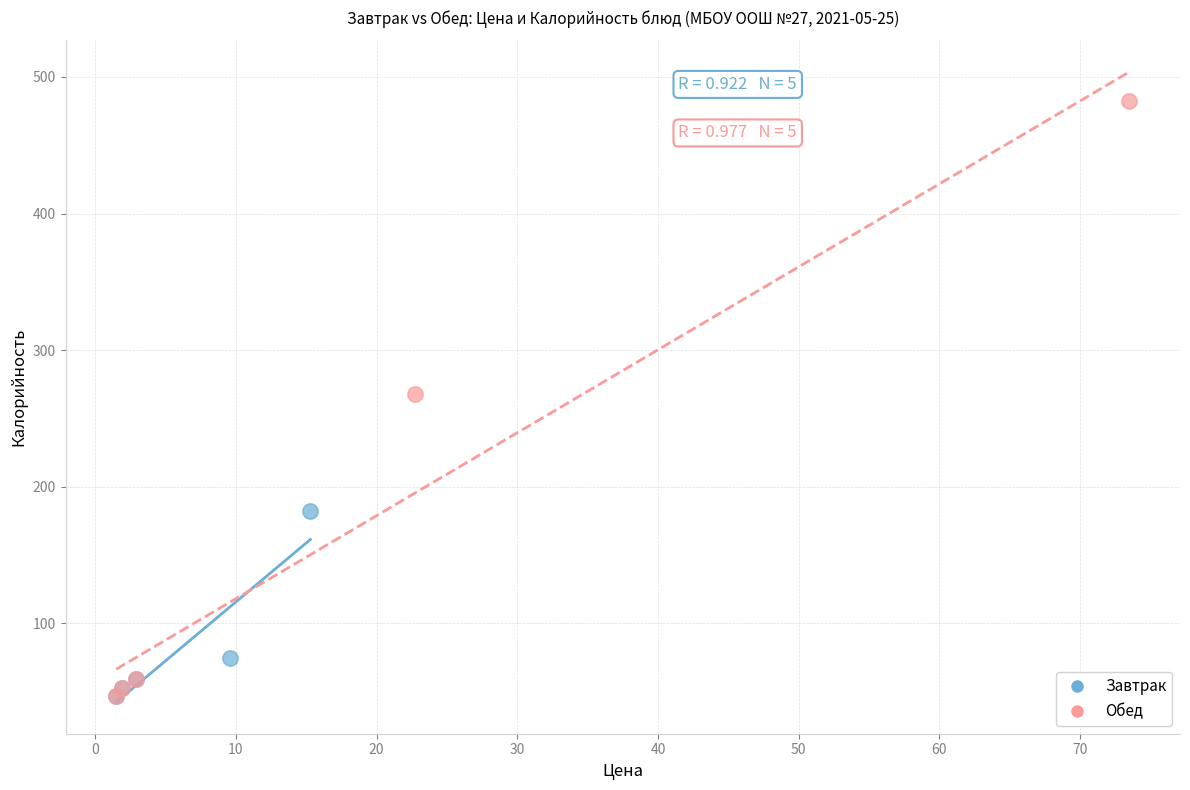

Which series has the widest spread of Y values?

Обед